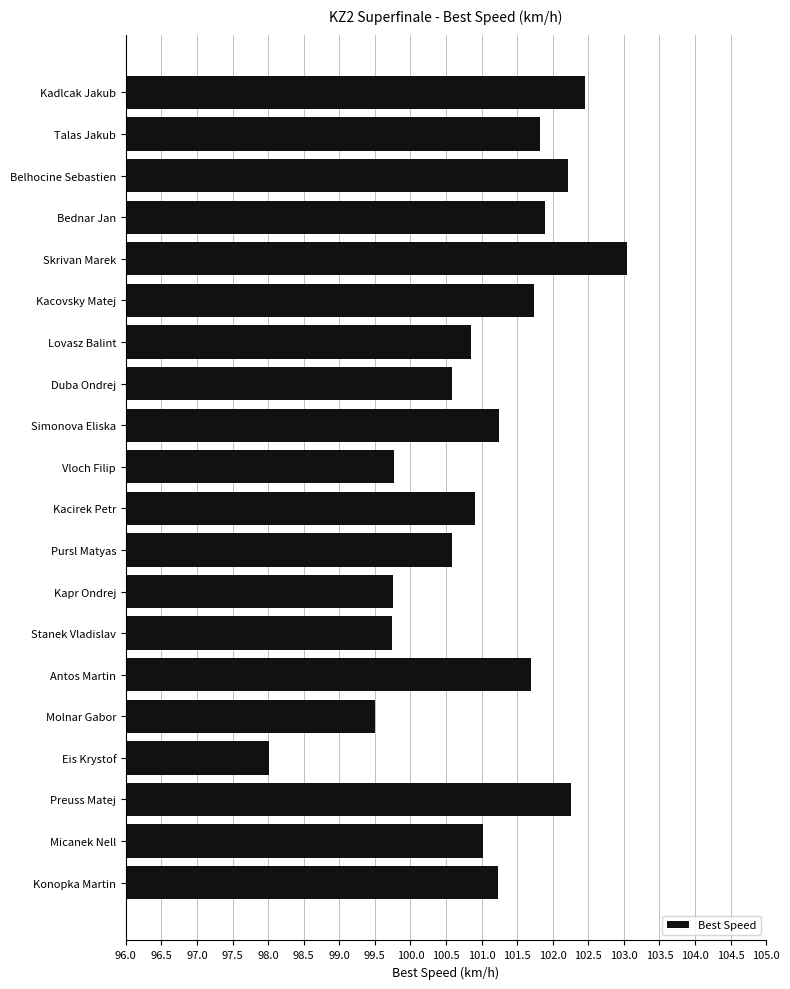

Which category has the highest value across all series?

Skrivan Marek